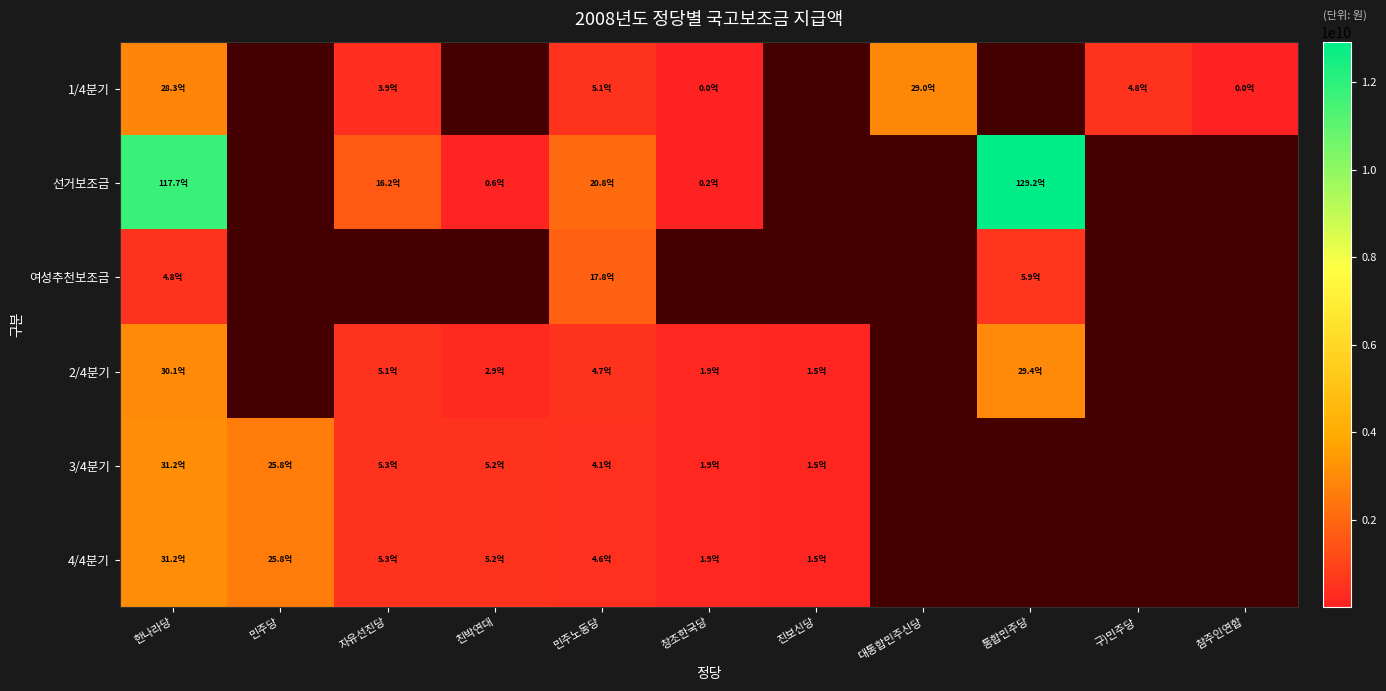

Rank the series by their maximum value, from highest to lowest.

선거보조금, 4/4분기, 3/4분기, 2/4분기, 1/4분기, 여성추천보조금